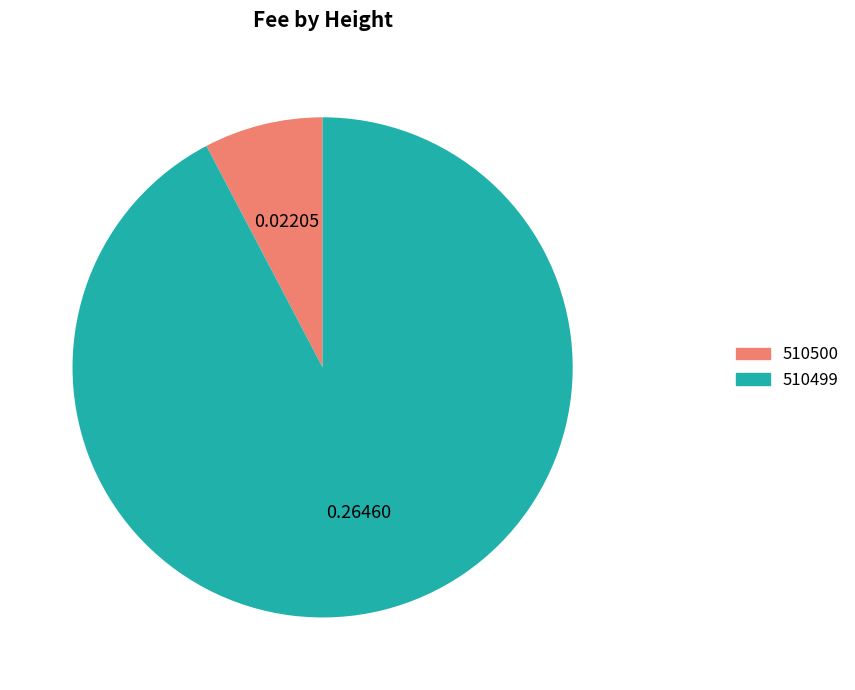

What is the majority slice?

510499